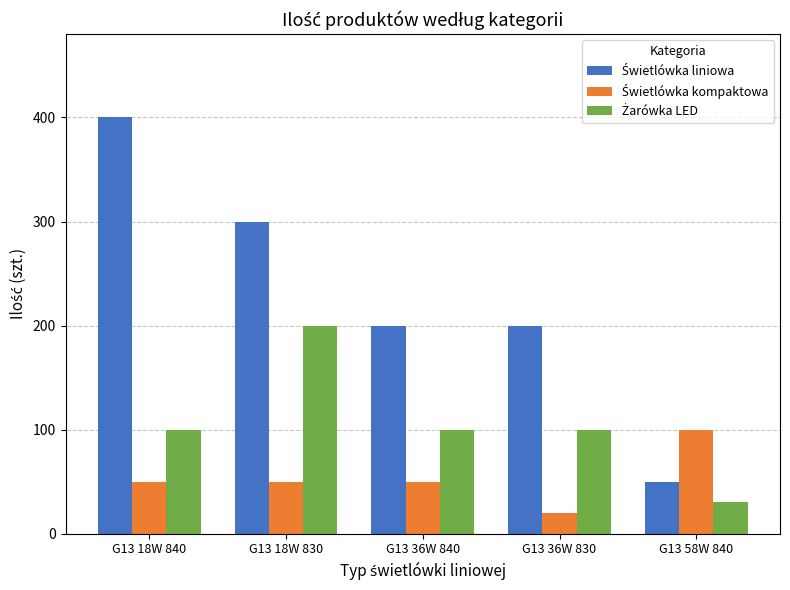

What is the total value across all series at G13 36W 840?

350